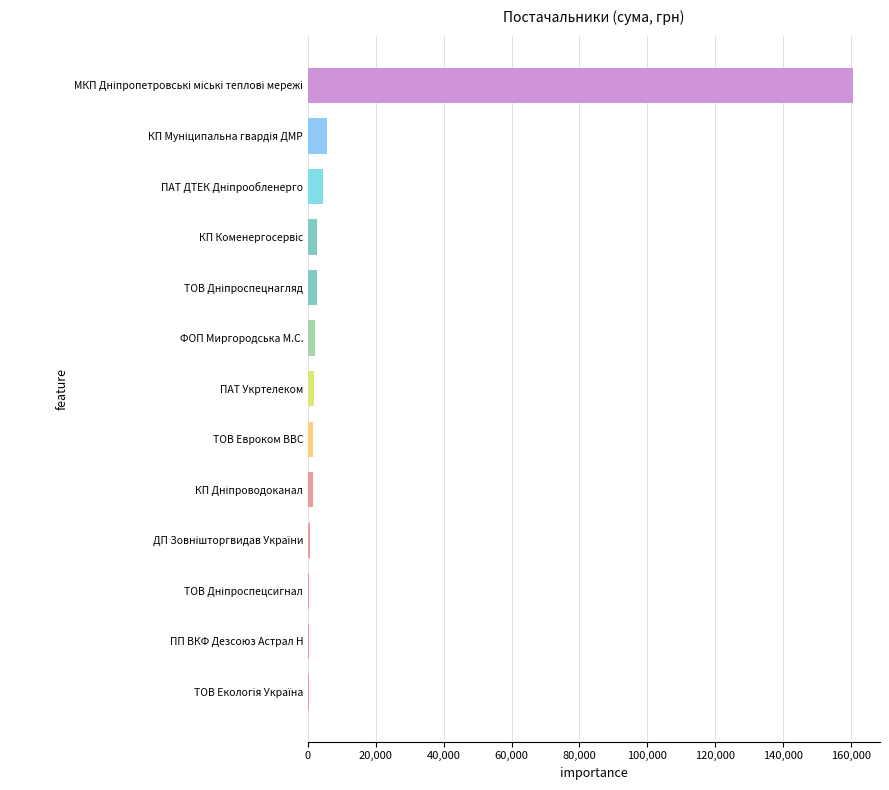

What is the maximum value shown in the chart?

160604.3